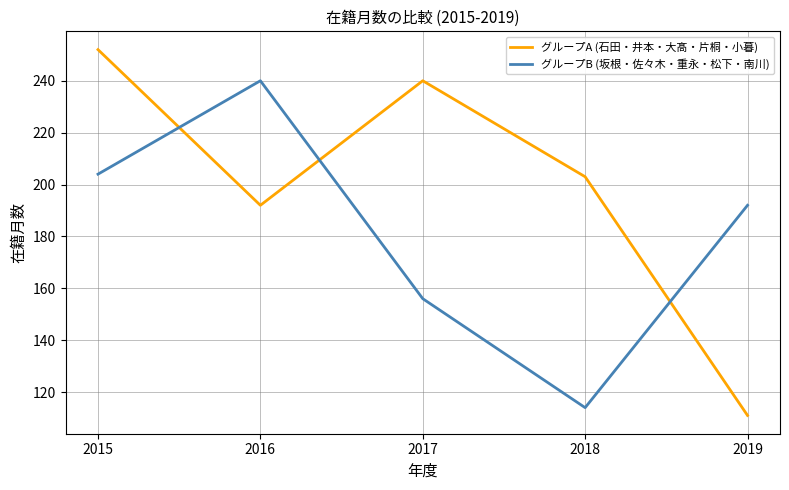

In グループA (石田・井本・大髙・片桐・小暮), how many points are lower than both neighbors (excluding endpoints)?

1